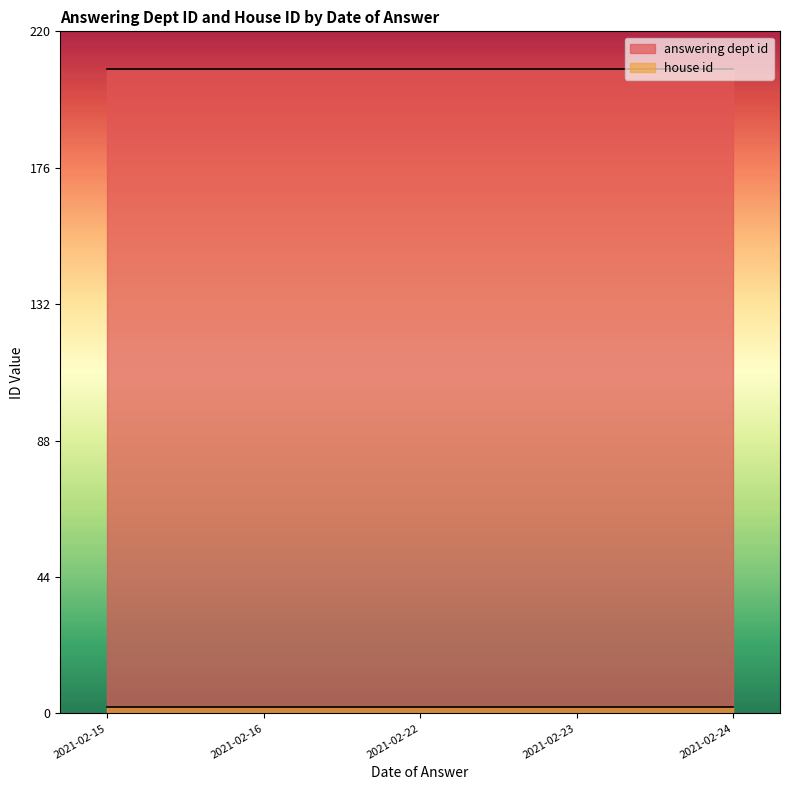

Reading left to right, extract all data points from this chart.

answering dept id: 2021-02-15=208	2021-02-16=208	2021-02-22=208	2021-02-22=208	2021-02-22=208	2021-02-22=208	2021-02-23=208	2021-02-24=208	2021-02-24=208	2021-02-24=208
house id: 2021-02-15=2	2021-02-16=2	2021-02-22=2	2021-02-22=2	2021-02-22=2	2021-02-22=2	2021-02-23=2	2021-02-24=2	2021-02-24=2	2021-02-24=2